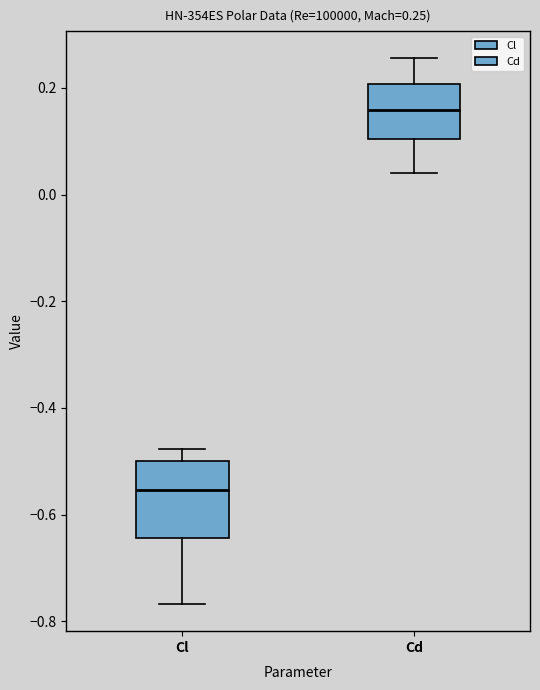

Which box has the highest median line?

Cd